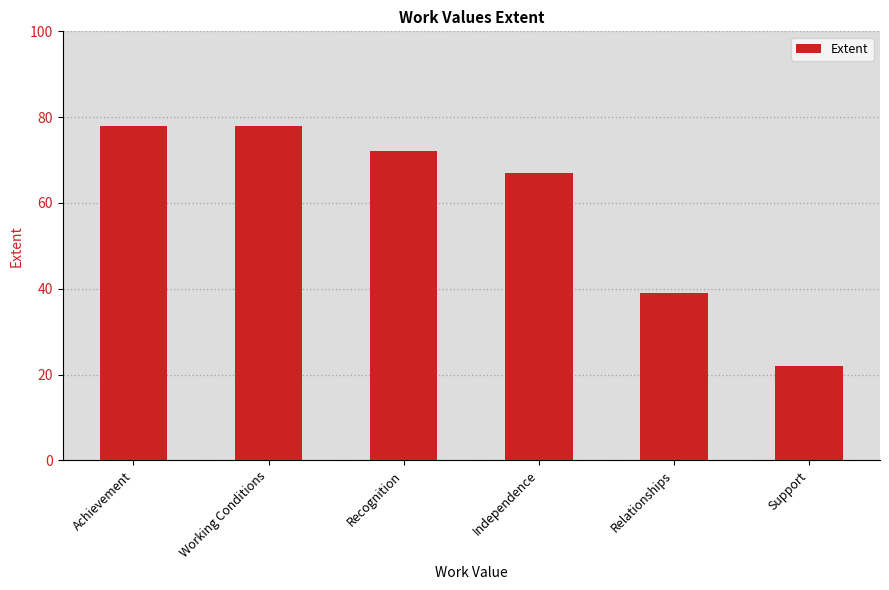

What value does the data have at Working Conditions?

78